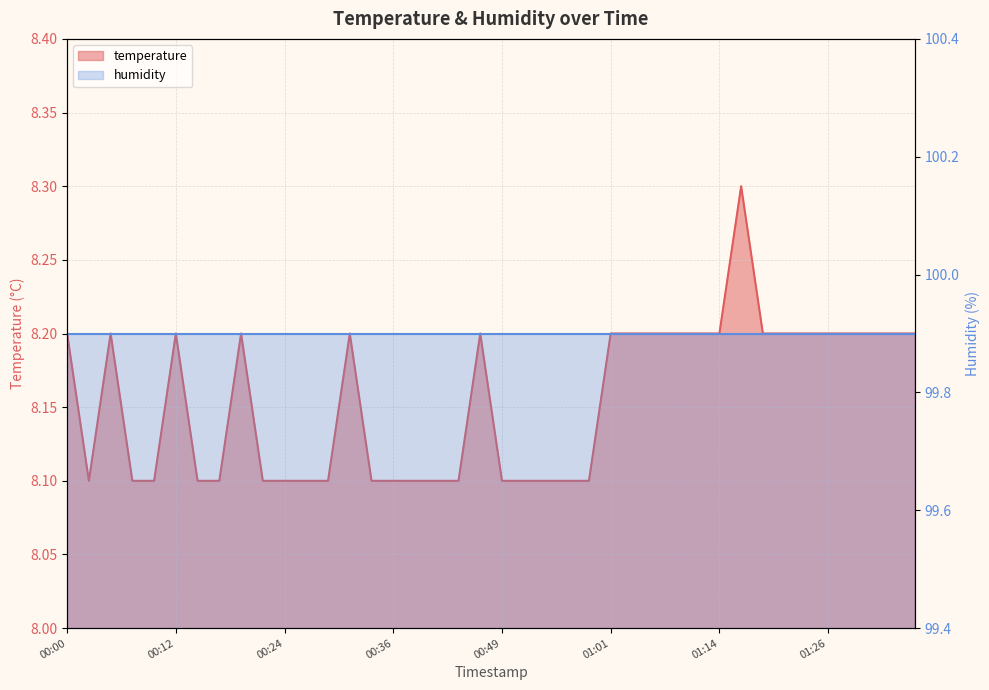

True or false: the data shows 8.2 at 01:31.

True